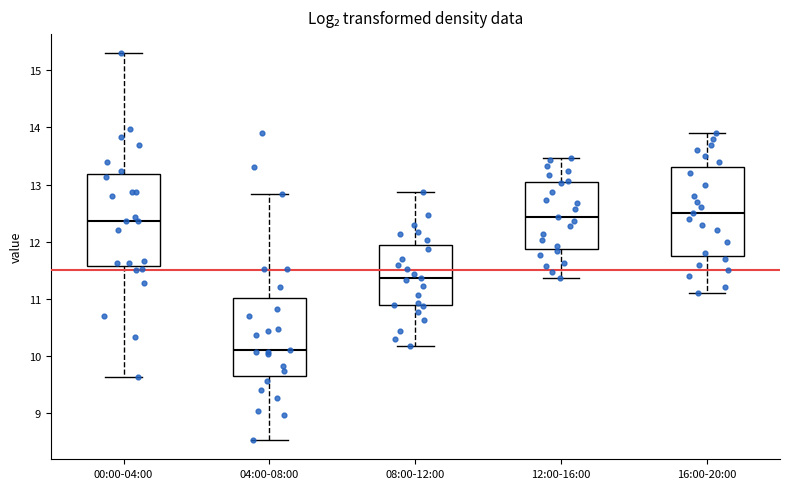

Where is the upper edge of the box for 16:00-20:00 on the y-axis? The values are not printed on the chart, so give them approximately, as read against the axis.

13.3